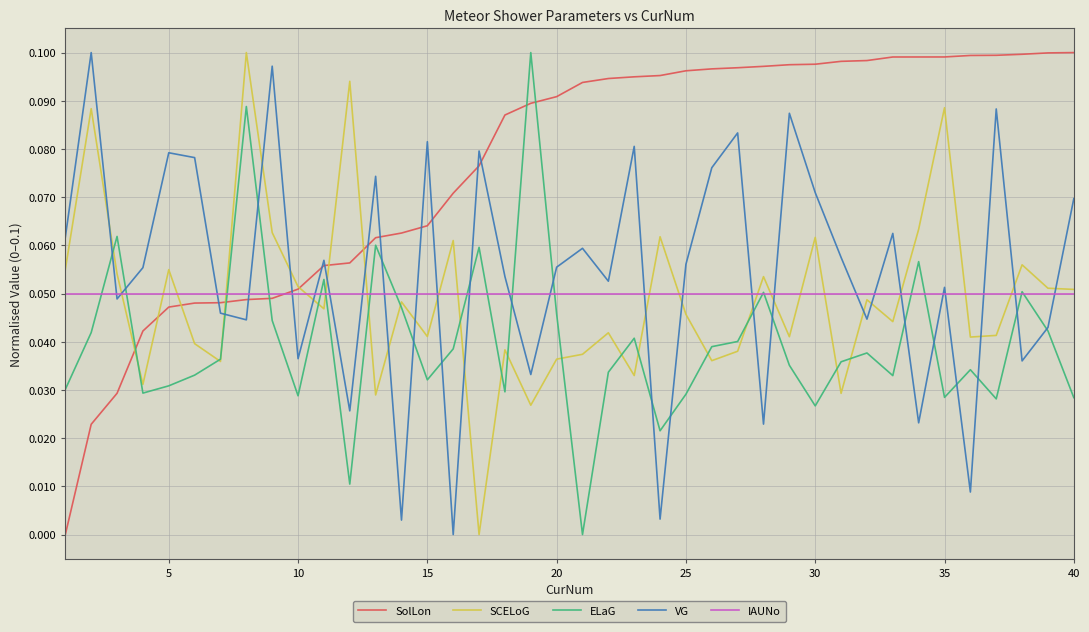

True or false: SCELoG and IAUNo cross at least once.

True